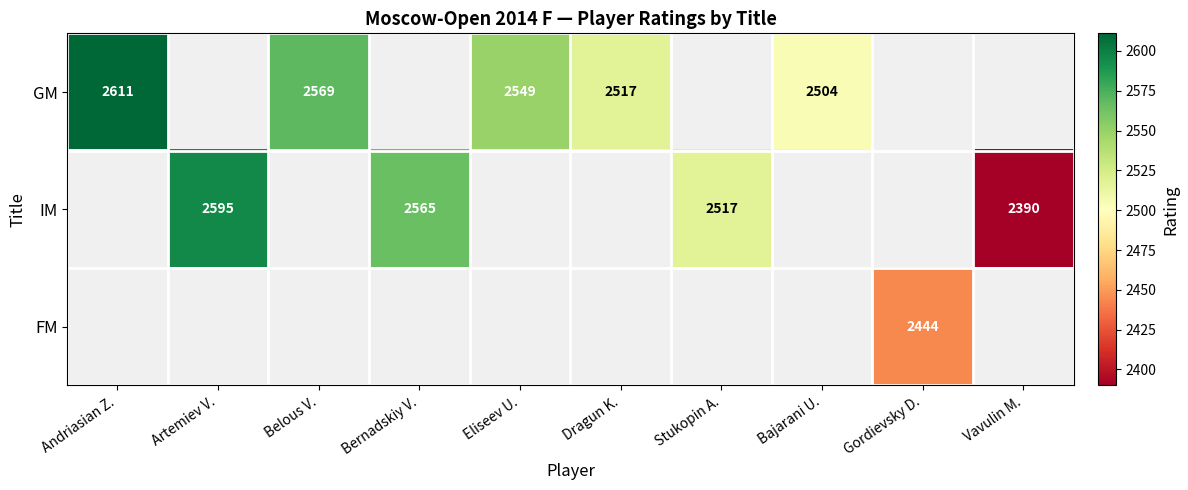

How many series are shown in this chart?

3